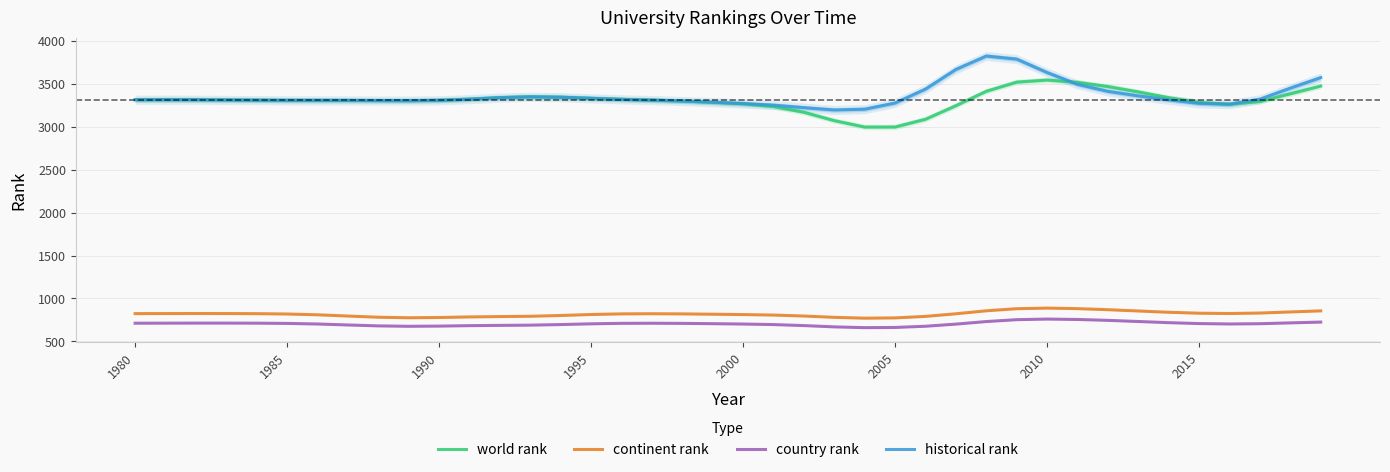

What is the lowest value of the continent rank series?

770.4